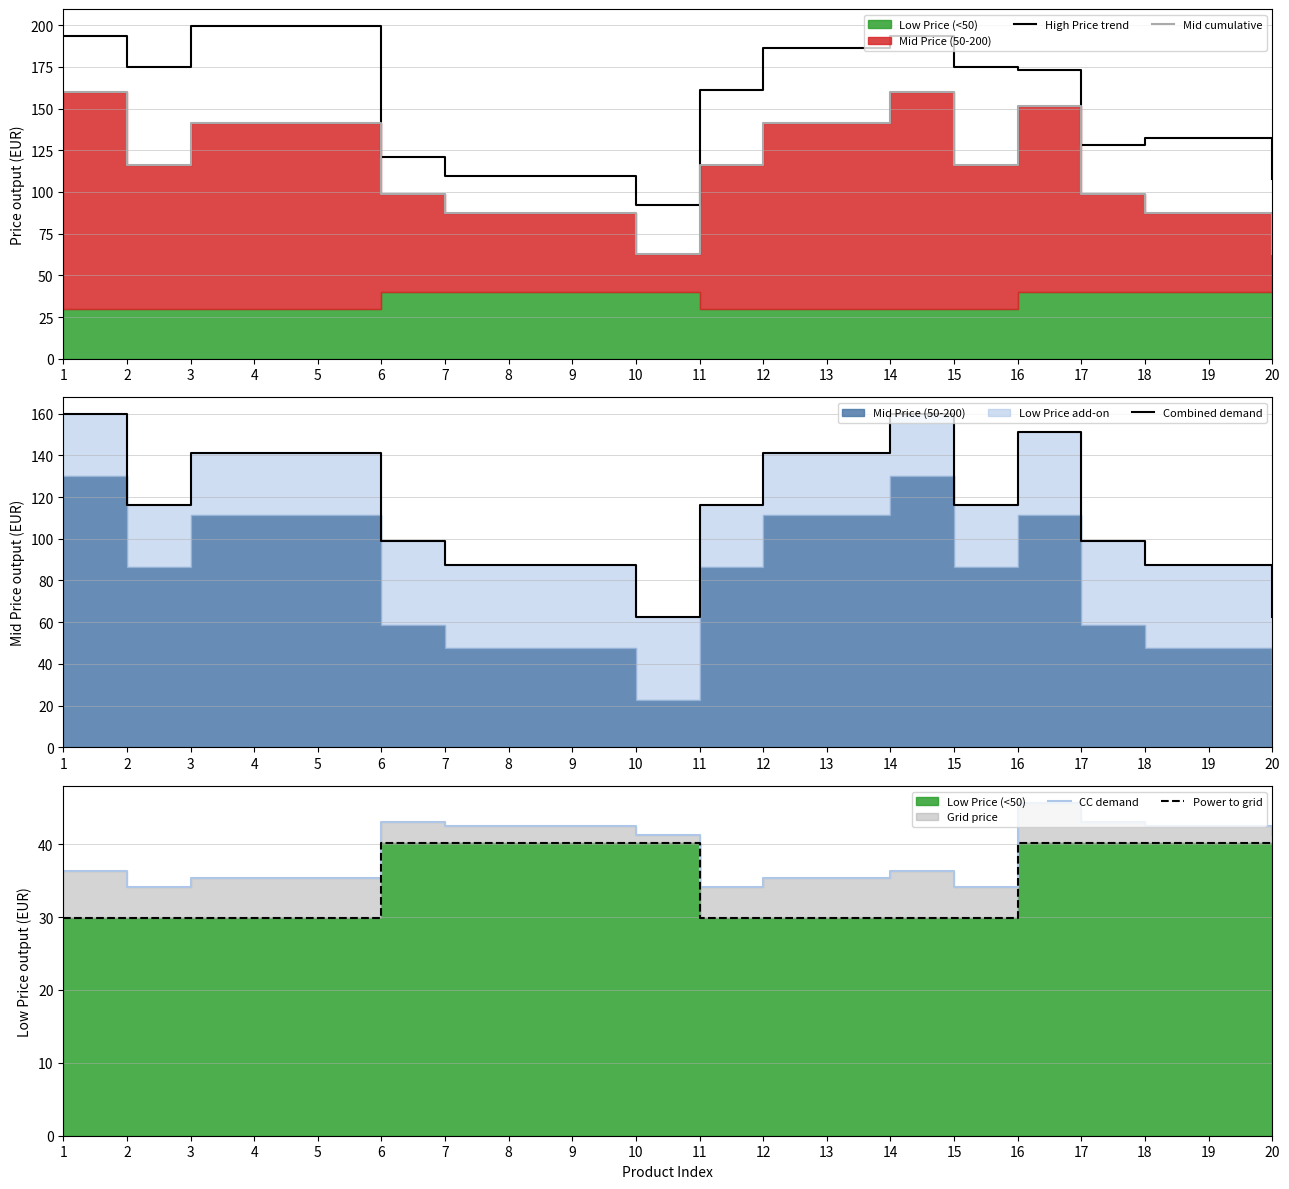

Does the chart have visible grid lines?

Yes